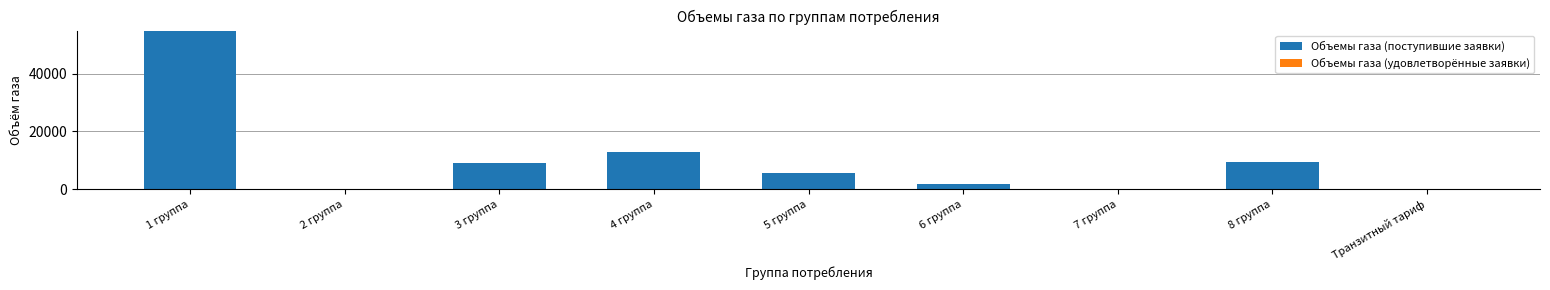

What is the maximum value shown in the chart?

55000.0